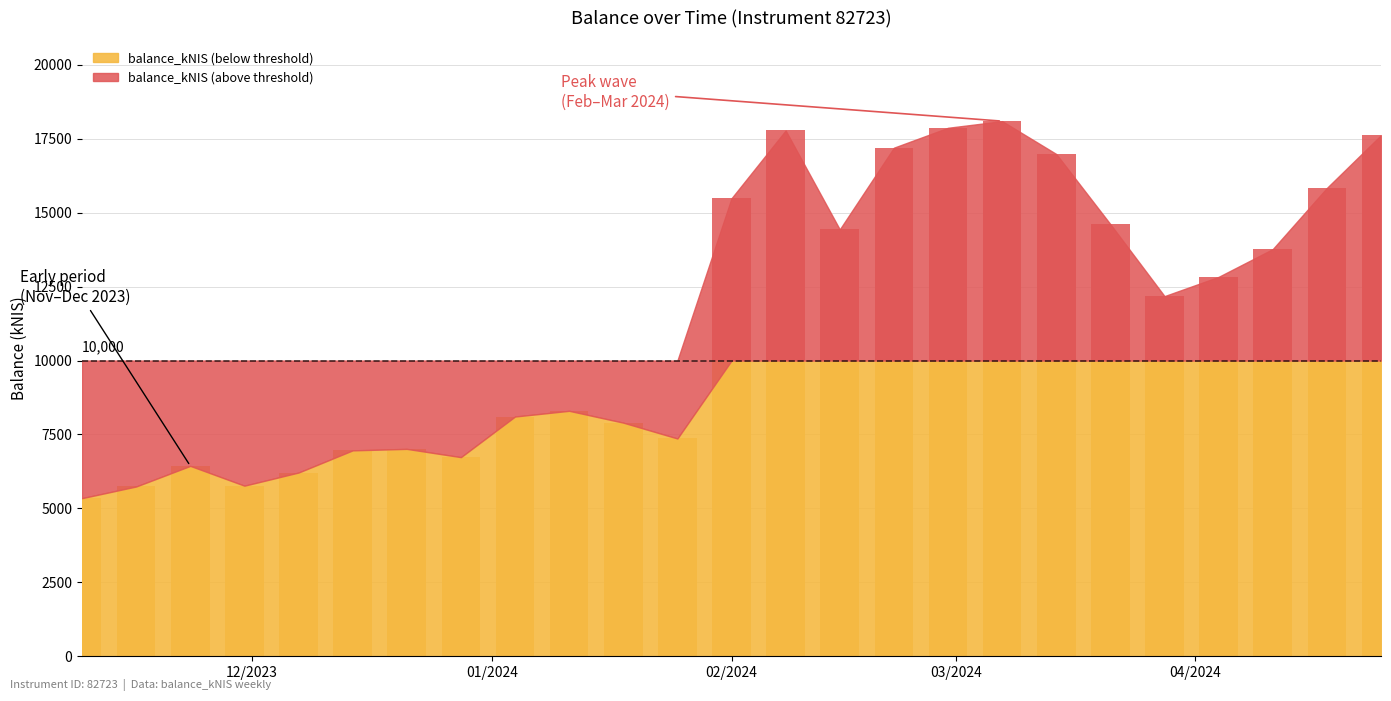

What is the change in value from 2024-02-15 to 2024-02-22?

+2762.9